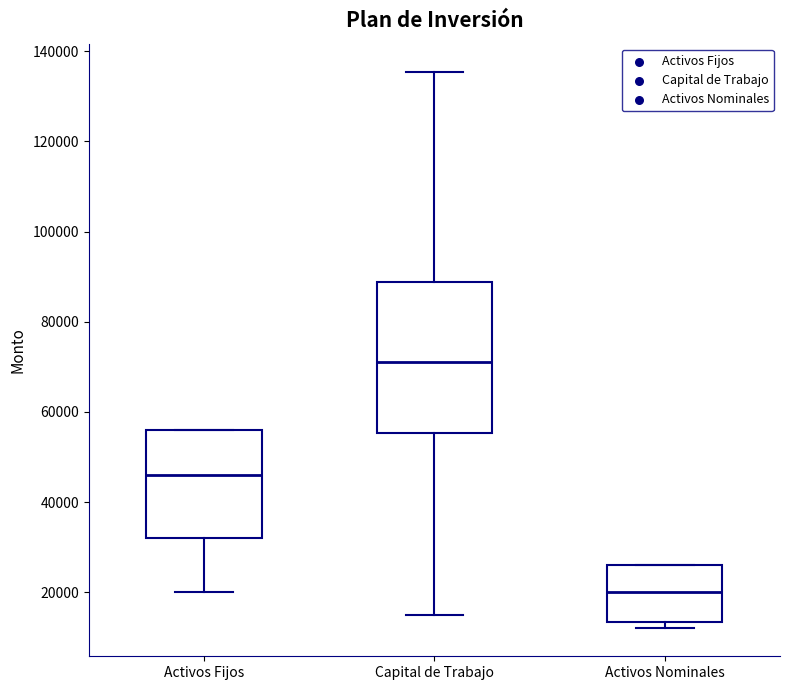

Which box is the tallest, from its lower edge to its upper edge?

Capital de Trabajo